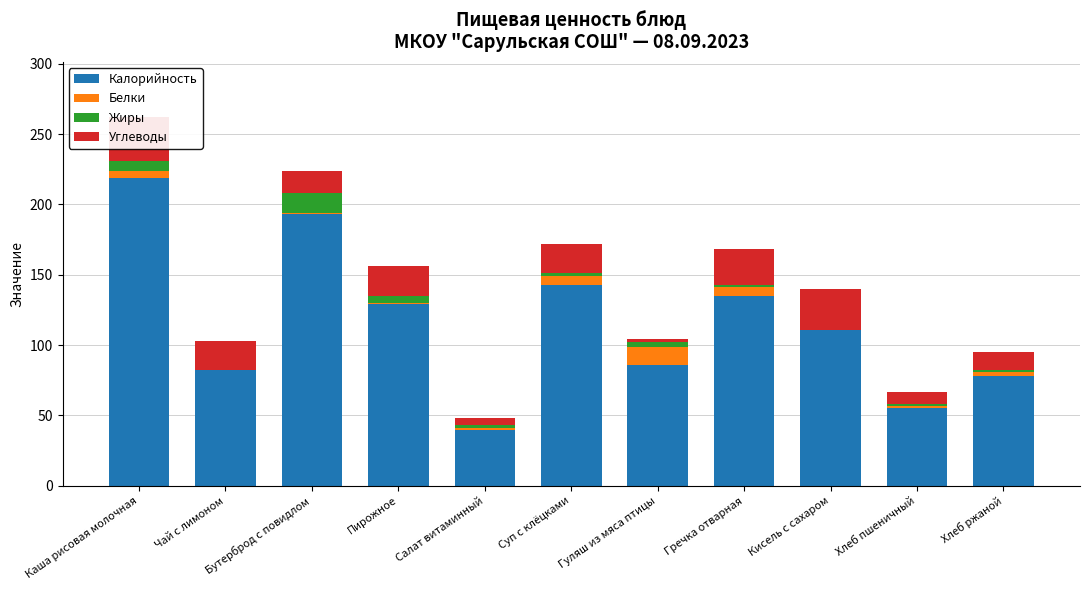

Are the bars horizontal?

No